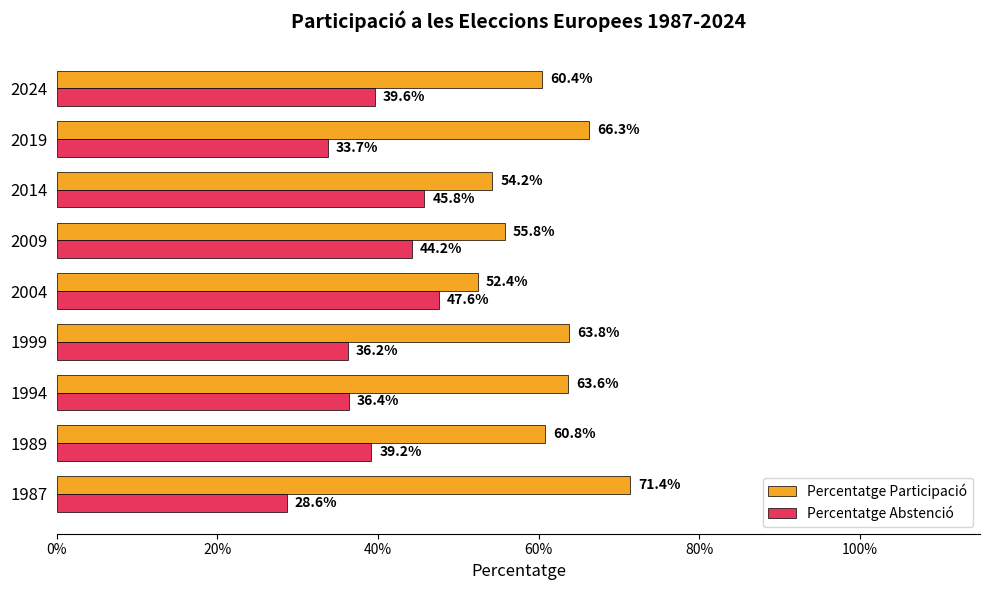

What are all the series names shown in the legend?

Percentatge Participació, Percentatge Abstenció